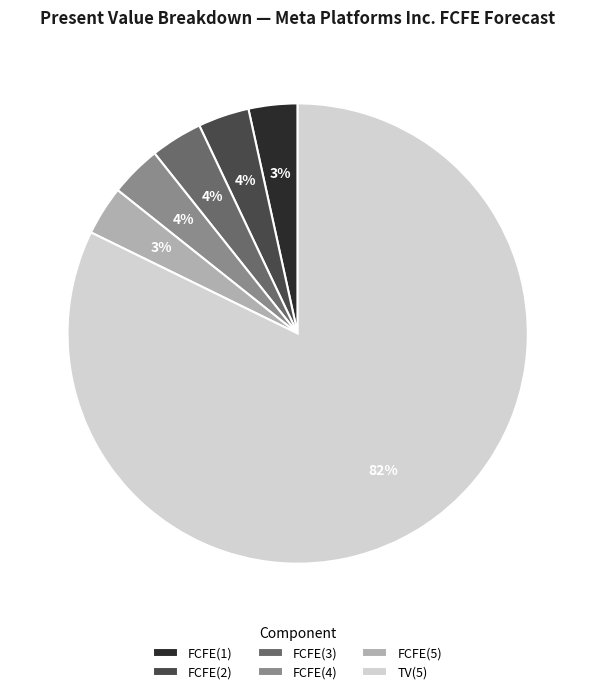

Which has a higher value, TV(5) or FCFE(1)?

TV(5)